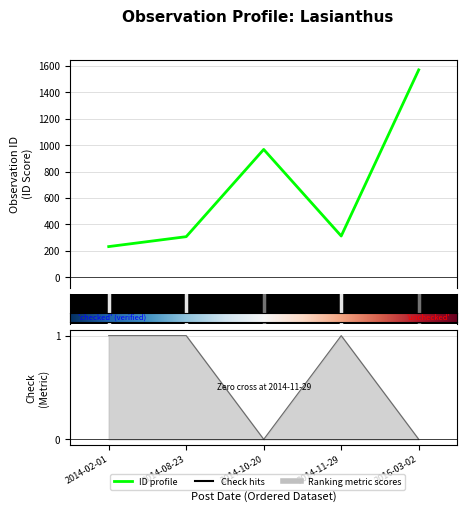

How many lines are shown in the chart?

2